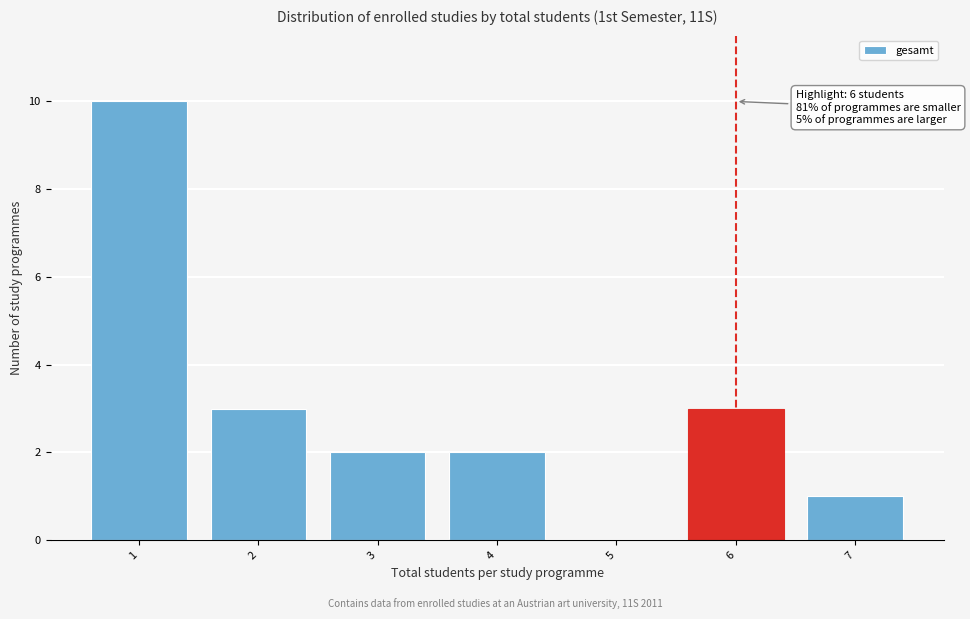

Reading left to right, extract all data points from this chart.

1=10	2=3	3=2	4=2	5=0	6=3	7=1